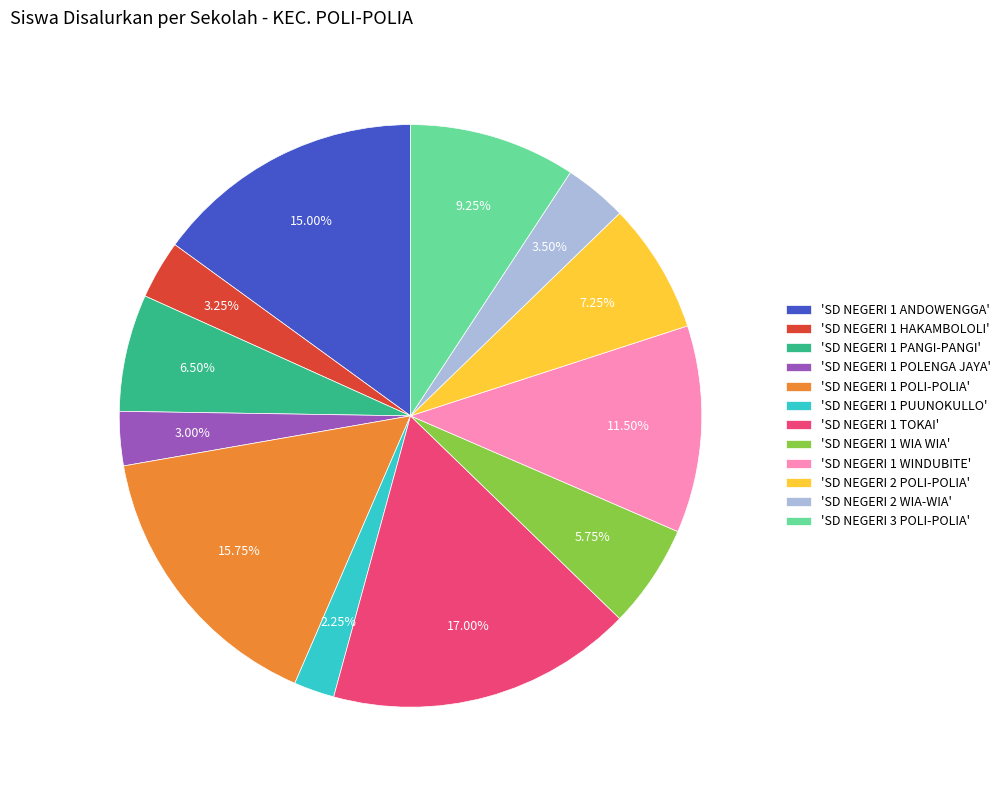

Is there any slice that represents more than half of the pie?

No